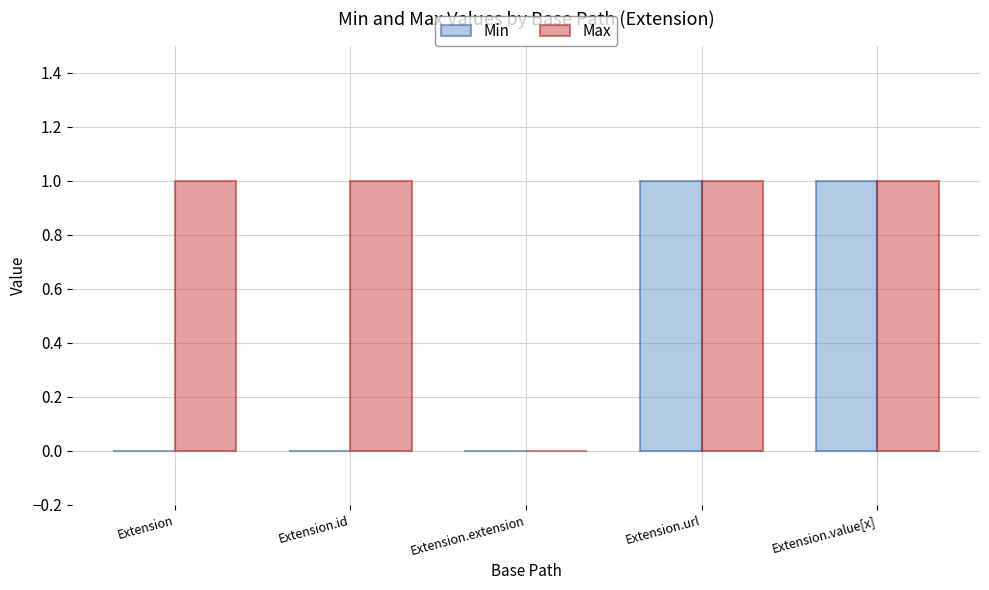

At which label is Max closest to 0?

Extension.extension